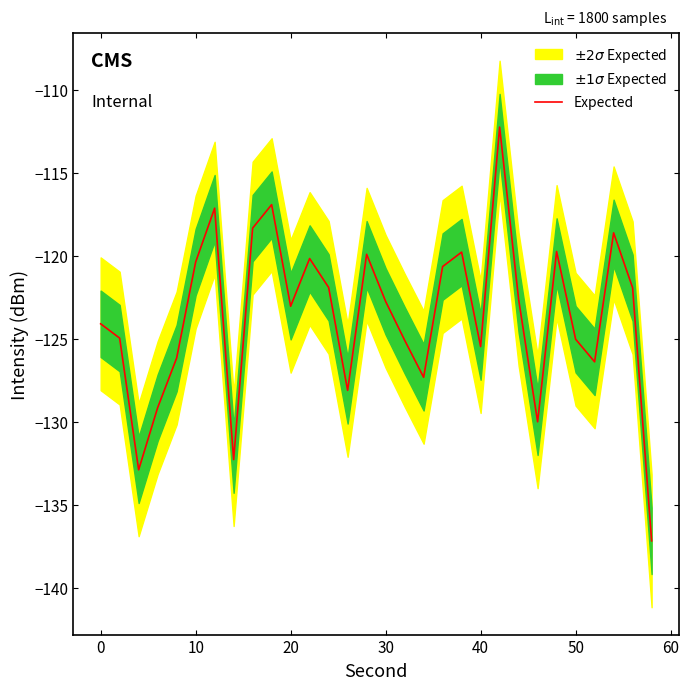

Count the number of categories in the chart.

30